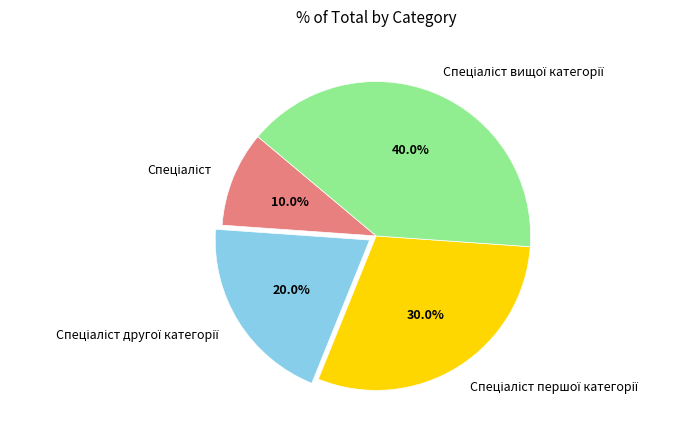

Does any single category account for the majority?

No